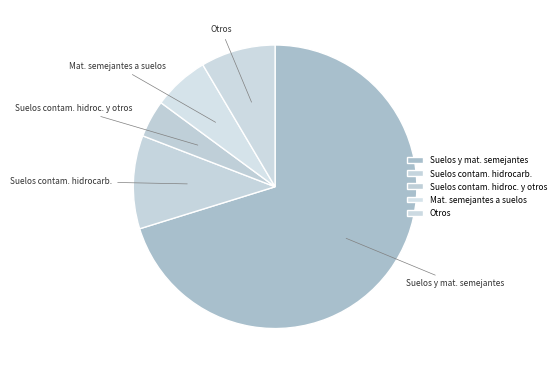

How many slices are in this pie chart?

5